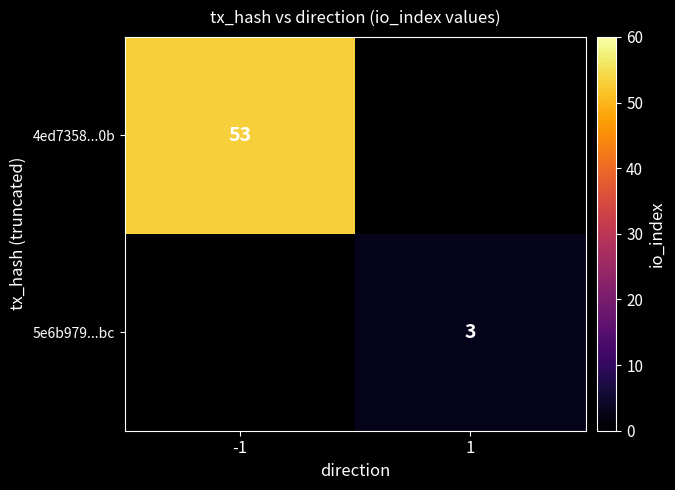

Which series has the largest range (max minus min)?

4ed7358...0b